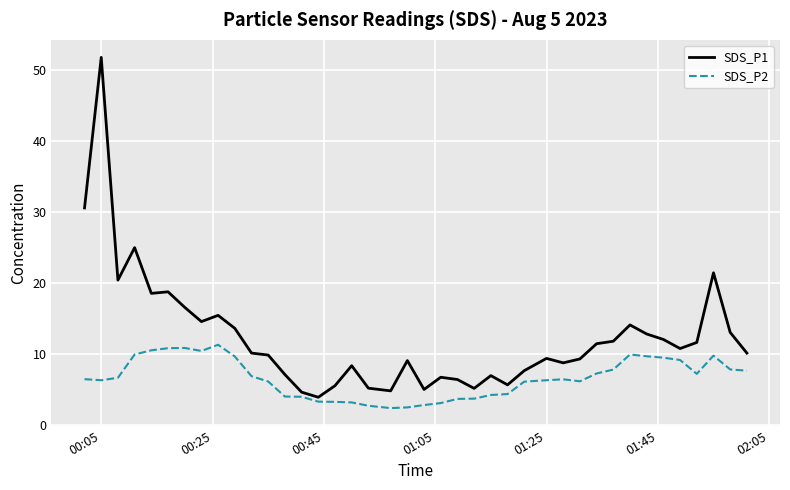

Which series has the widest spread of values?

SDS_P1